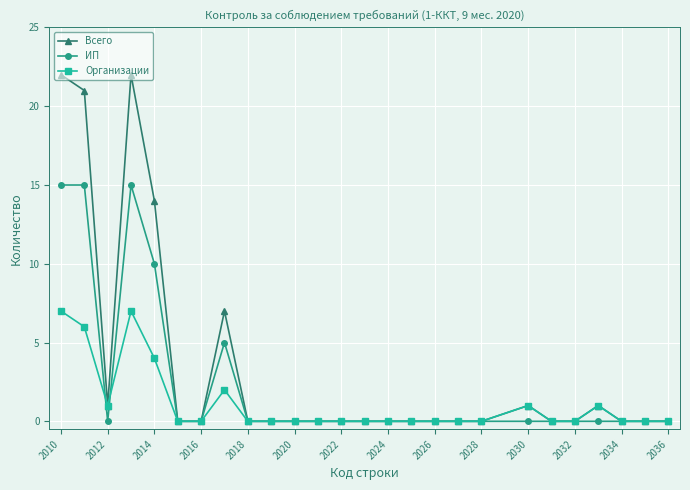

How many Организации values are between 0 and 1?

21